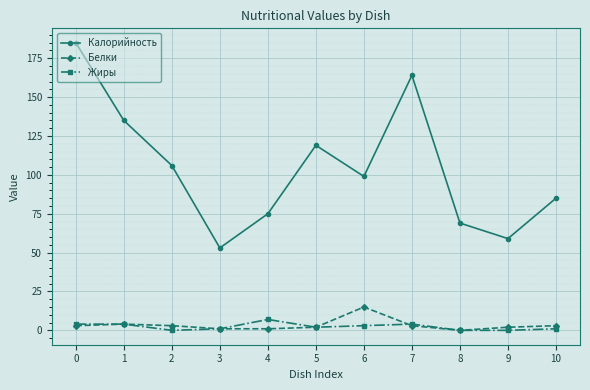

What is the highest value of the Калорийность series?

185